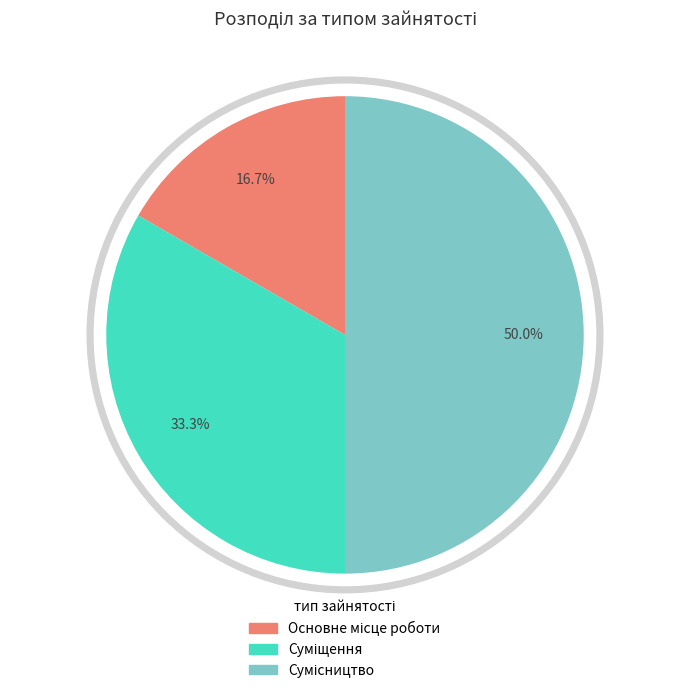

True or false: Сумісництво accounts for 50% of the total.

True